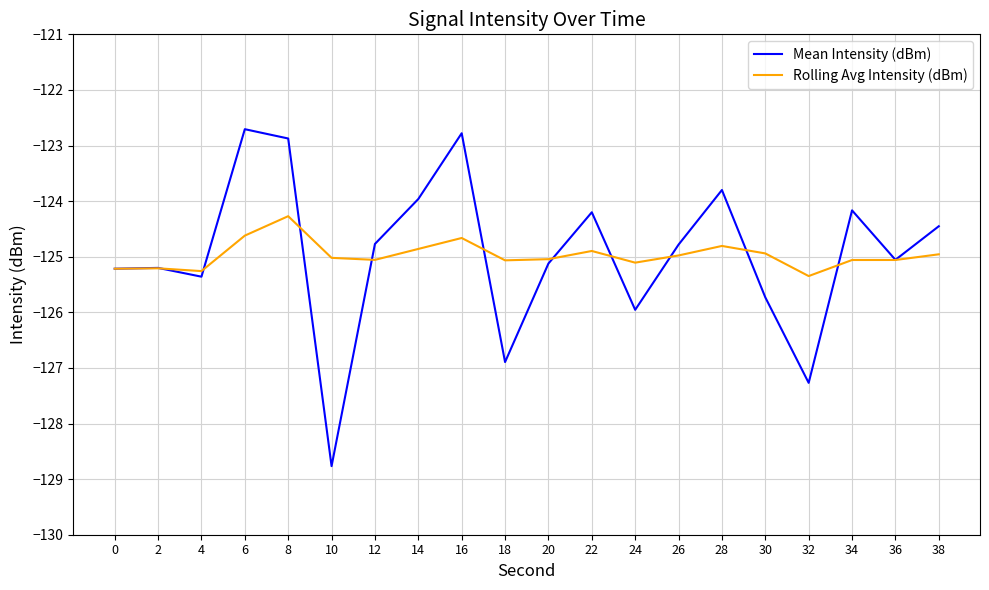

What is the sum of all Mean Intensity (dBm) values?

-2499.1